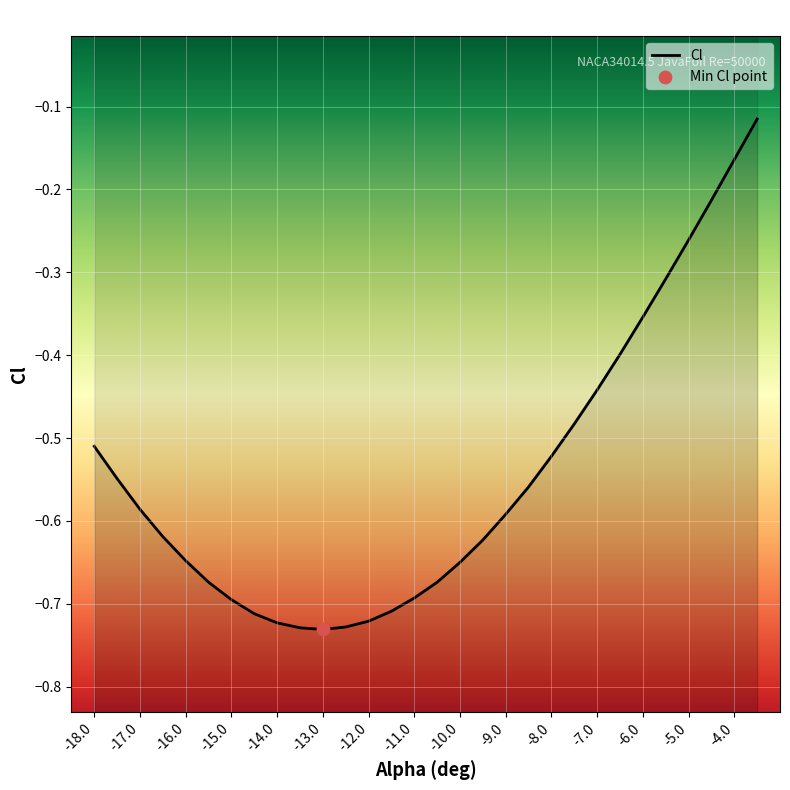

Between -10.5 and -13, which is larger?

-10.5